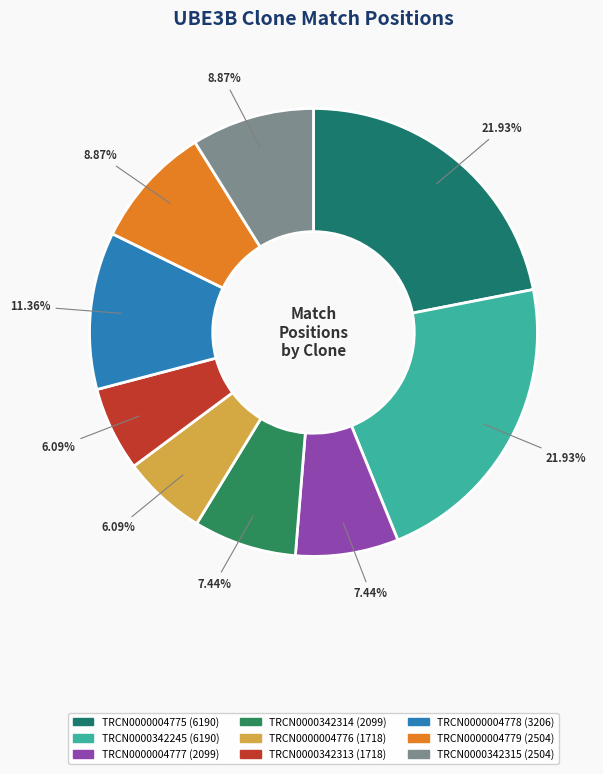

Does any single category account for the majority?

No